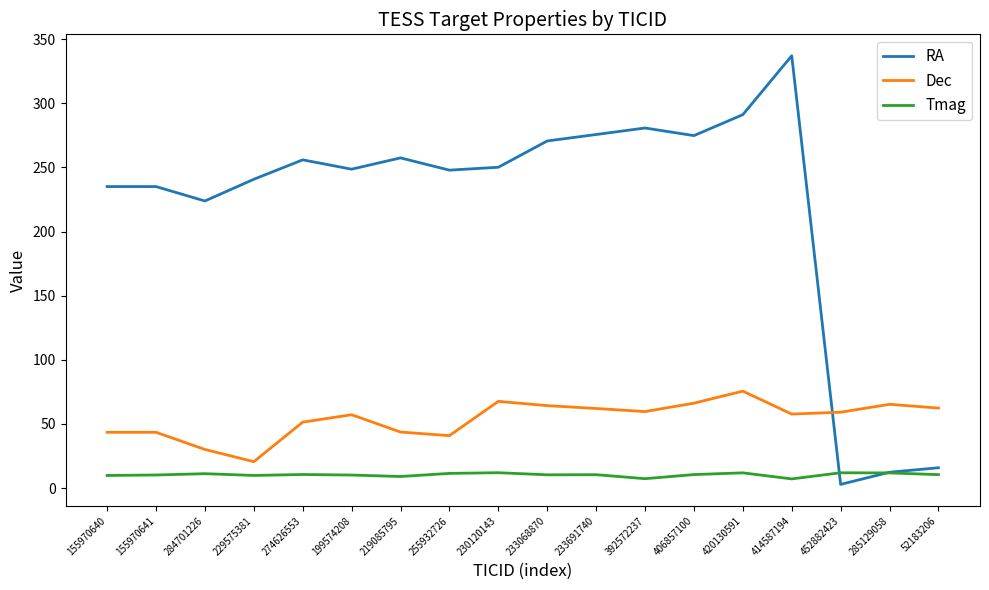

What position from the left is 233068870?

10